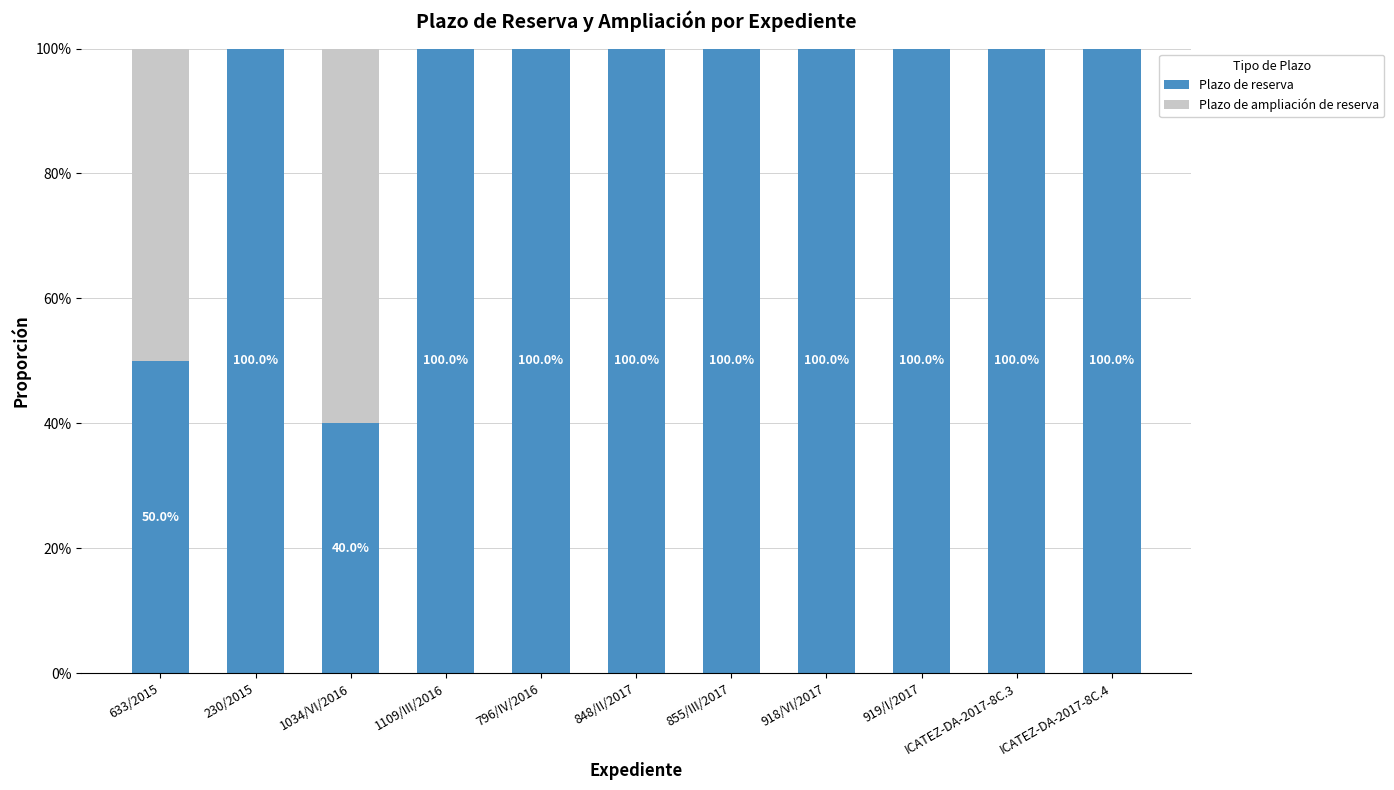

Are the bars horizontal?

No